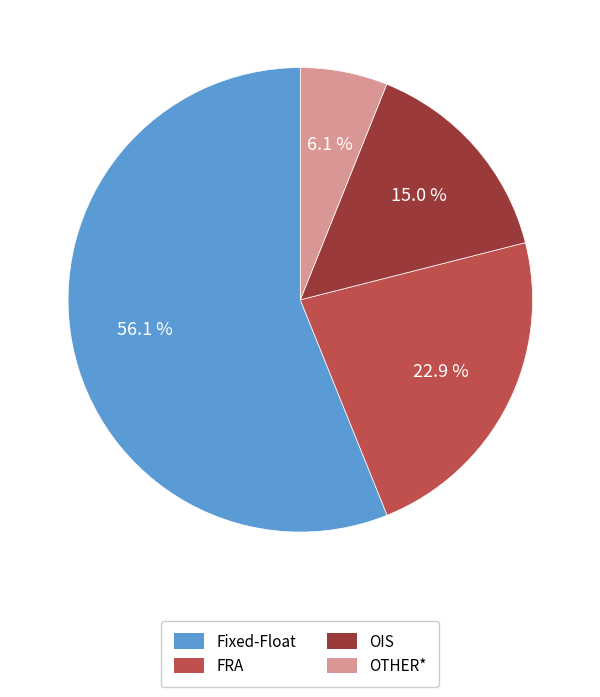

What is the smallest slice in the pie chart?

OTHER*